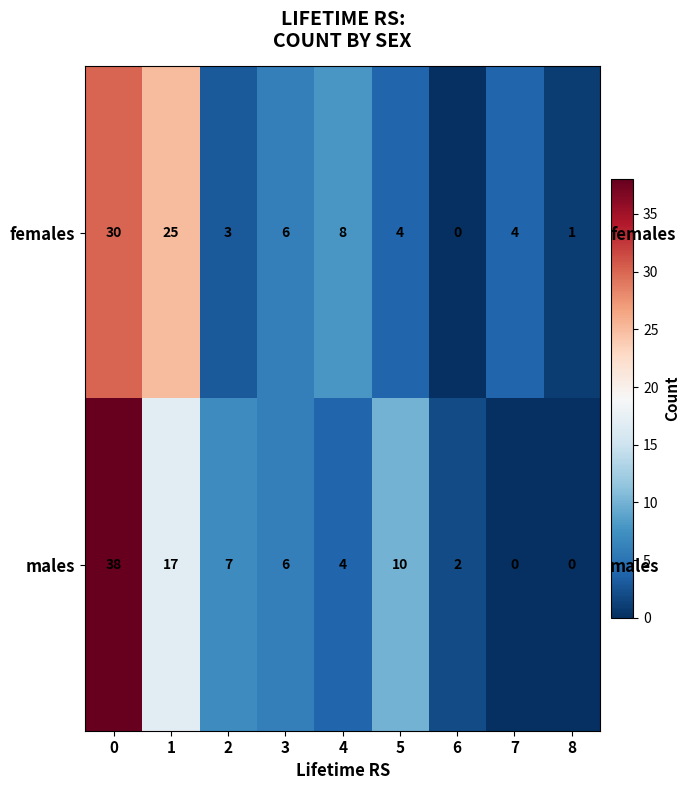

At which label is males closest to 19?

1